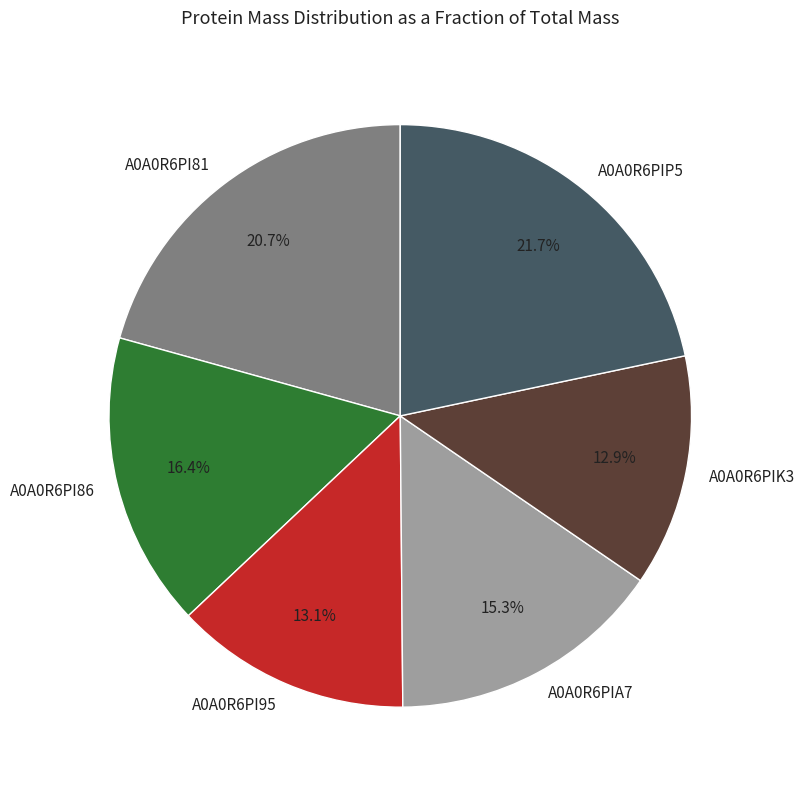

How many slices are in this pie chart?

6